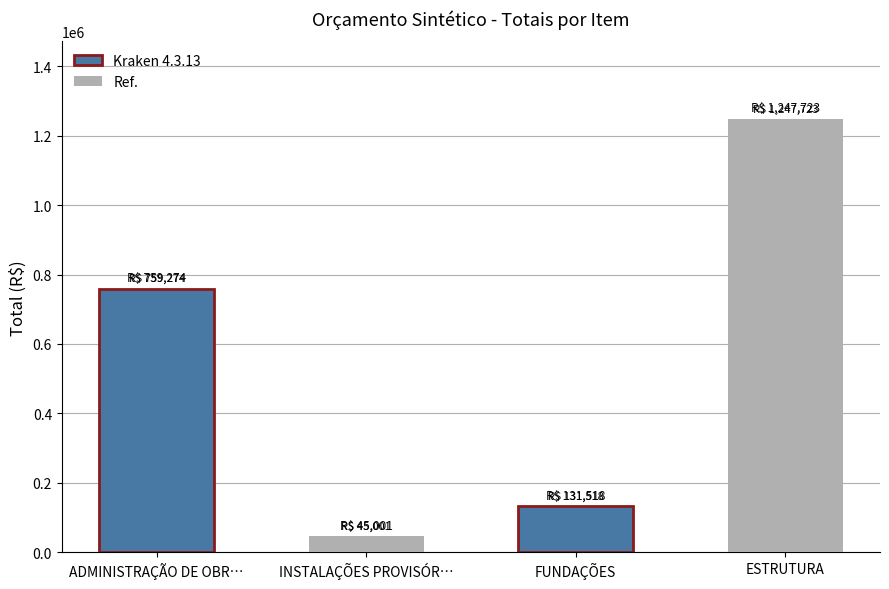

What are all the series names shown in the legend?

Kraken 4.3.13, Ref.